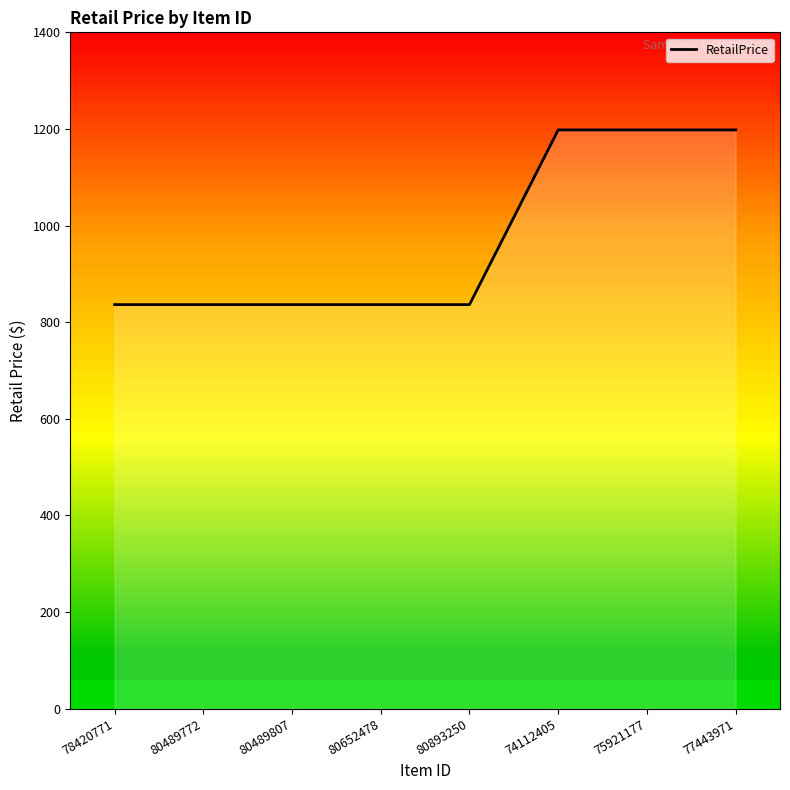

What is the minimum value shown in the chart?

836.2